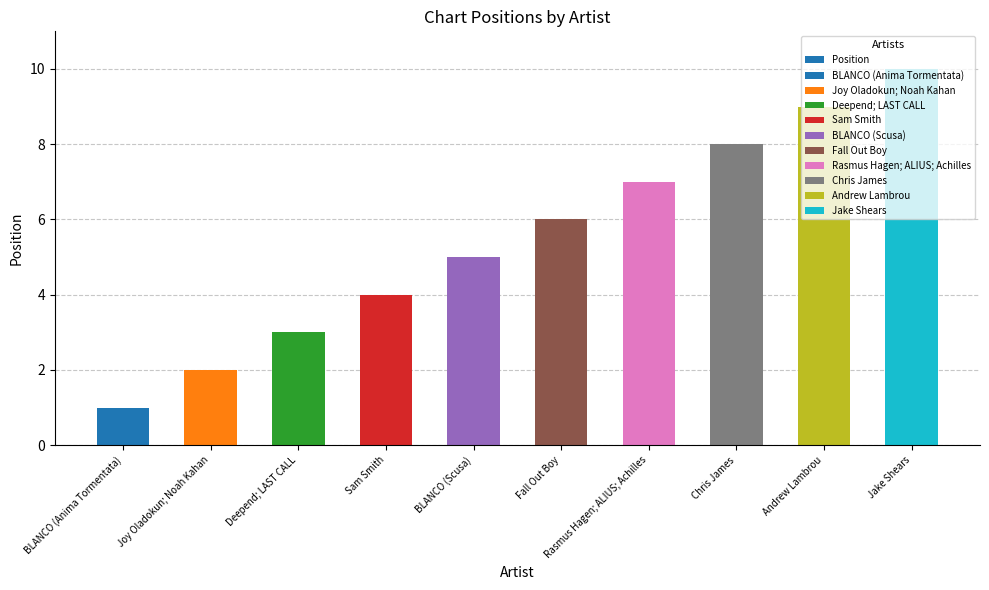

At which label does the data first exceed 6?

Rasmus Hagen; ALIUS; Achilles